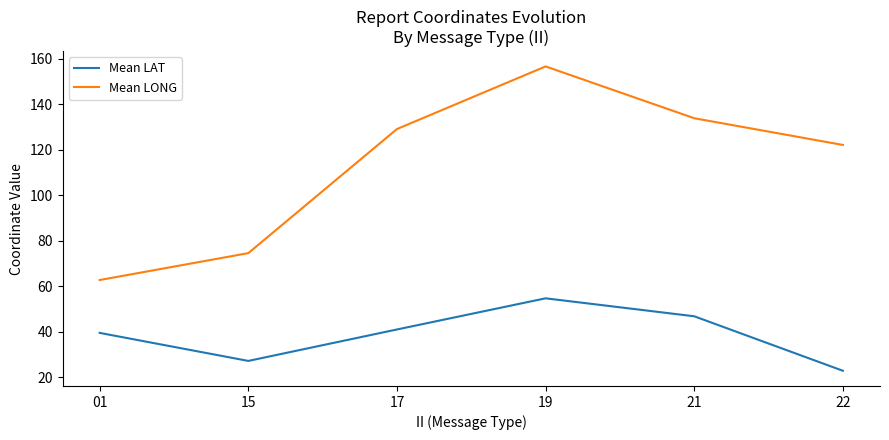

How many lines are shown in the chart?

2